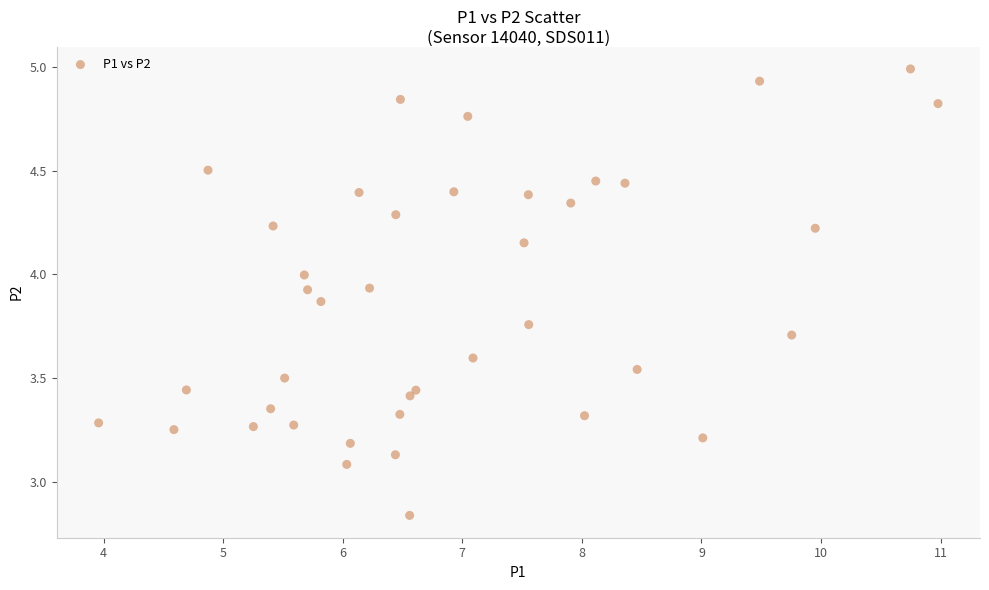

What is the range of X values (max minus min)?

7.0